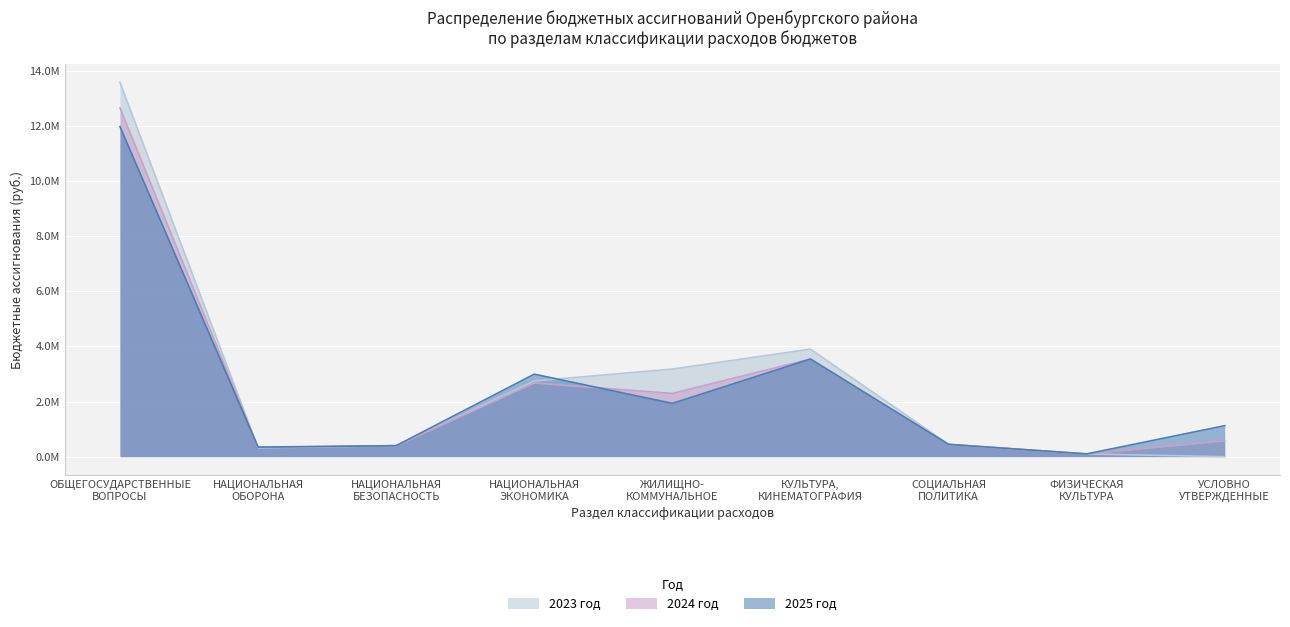

At which label is 2023 год closest to 6789643?

КУЛЬТУРА,
КИНЕМАТОГРАФИЯ